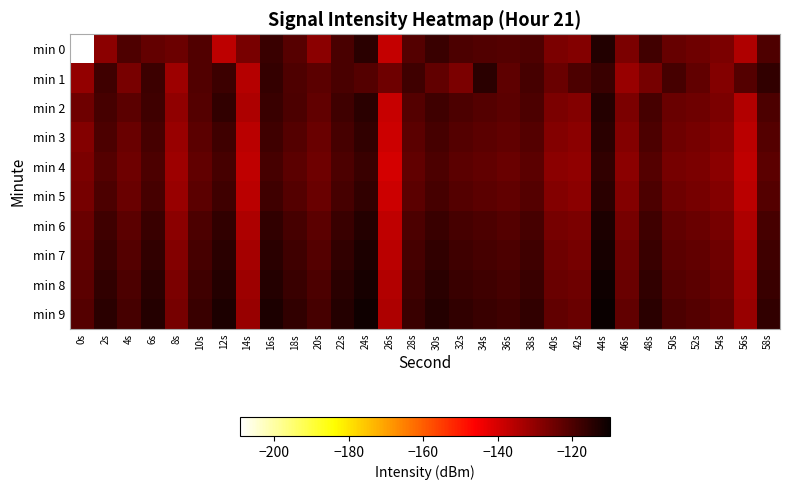

At which category is the sum across all series the highest?

44s